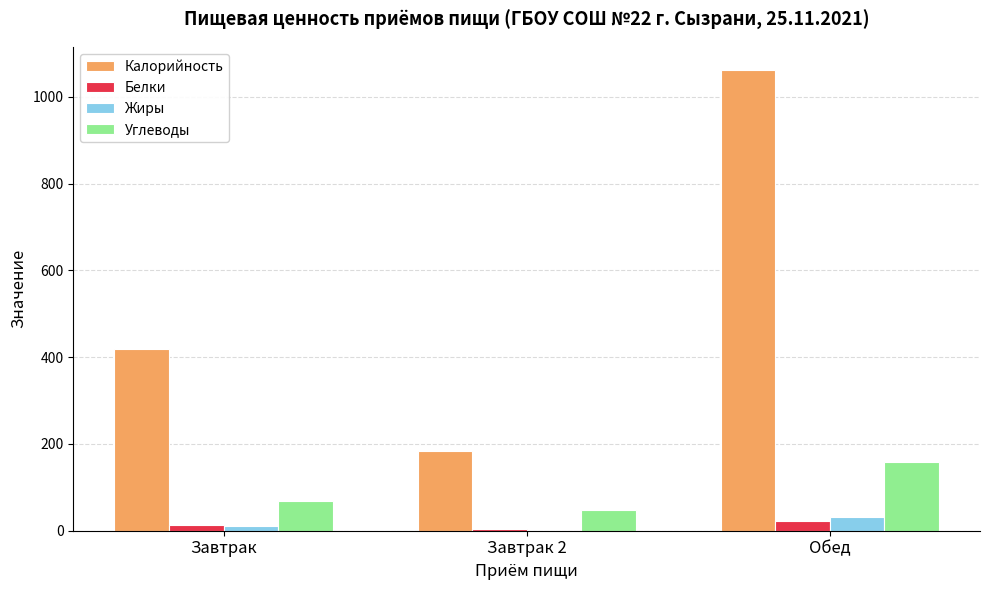

At which category is the sum across all series the highest?

Обед